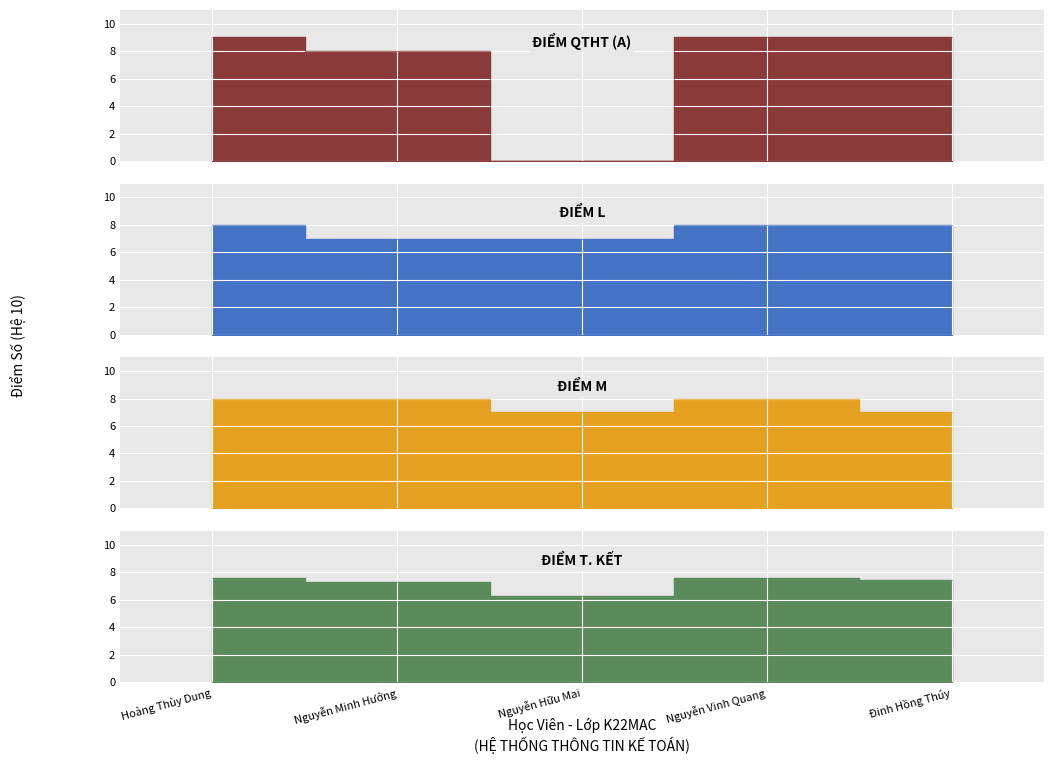

Reading left to right, transcribe all the data shown in this chart.

ĐIỂM QTHT (A): Hoàng Thùy Dung=9.0	Nguyễn Minh Hưởng=8.0	Nguyễn Hữu Mai=0.0	Nguyễn Vinh Quang=9.0	Đinh Hồng Thúy=9.0
ĐIỂM L: Hoàng Thùy Dung=8.0	Nguyễn Minh Hưởng=7.0	Nguyễn Hữu Mai=7.0	Nguyễn Vinh Quang=8.0	Đinh Hồng Thúy=8.0
ĐIỂM M: Hoàng Thùy Dung=8.0	Nguyễn Minh Hưởng=8.0	Nguyễn Hữu Mai=7.0	Nguyễn Vinh Quang=8.0	Đinh Hồng Thúy=7.0
ĐIỂM T. KẾT: Hoàng Thùy Dung=7.6	Nguyễn Minh Hưởng=7.3	Nguyễn Hữu Mai=6.3	Nguyễn Vinh Quang=7.6	Đinh Hồng Thúy=7.4